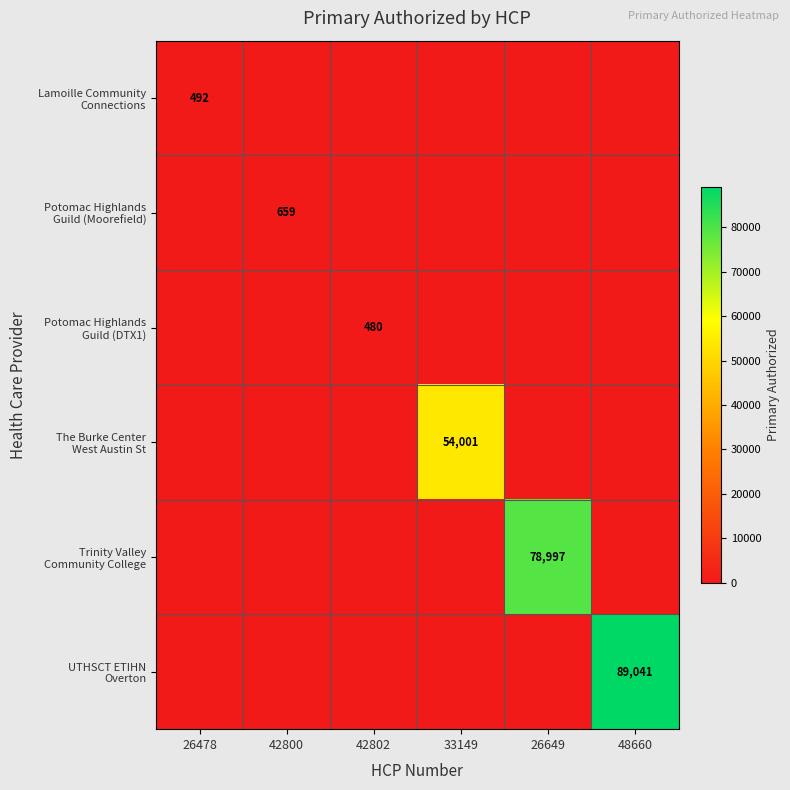

List the labels in order of UTHSCT ETIHN Overton value, smallest first.

26478, 42800, 42802, 33149, 26649, 48660